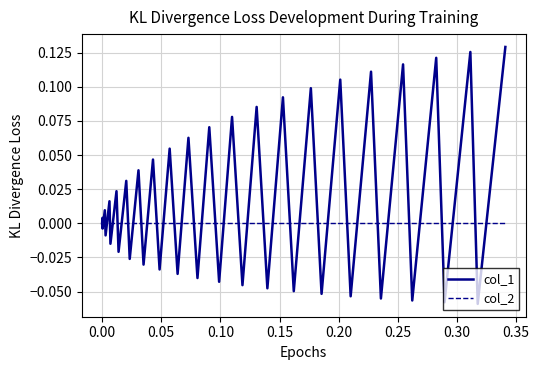

Which series has the largest range (max minus min)?

col_1